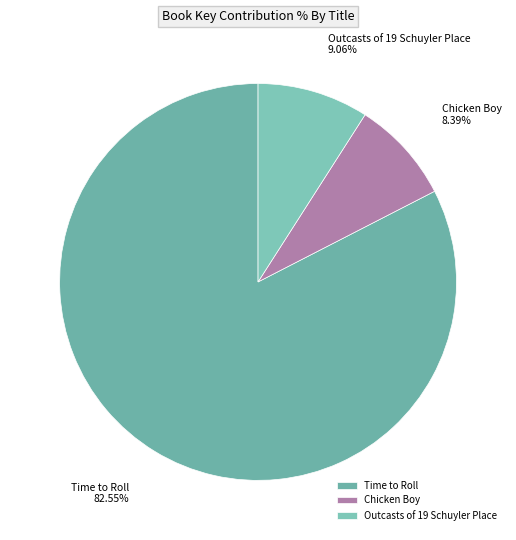

Approximately how many times larger is the value at Outcasts of 19 Schuyler Place compared to Chicken Boy?

1.1